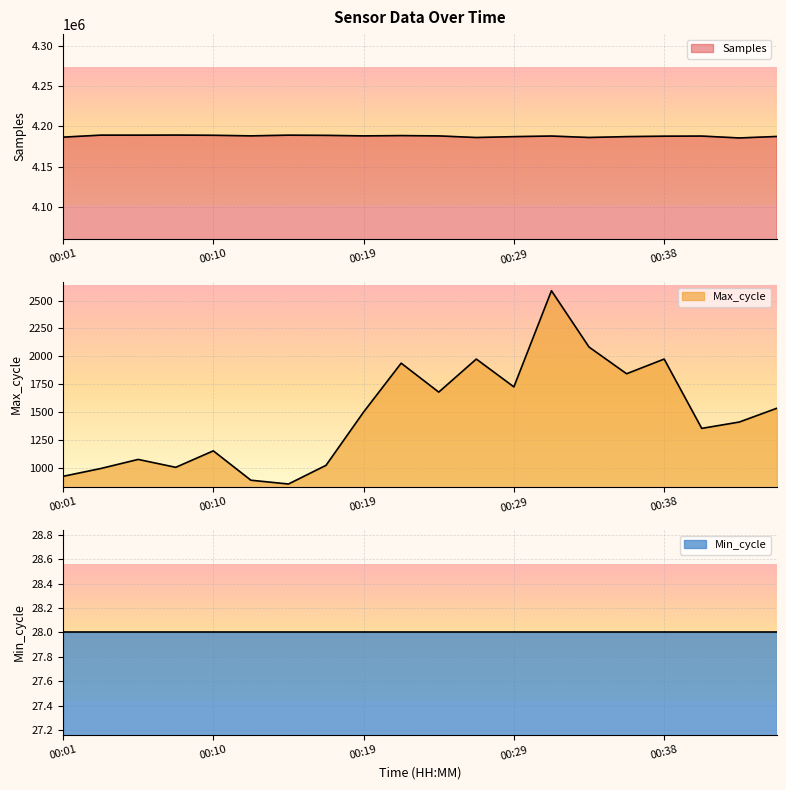

Which label corresponds to the largest value in the chart?

00:08